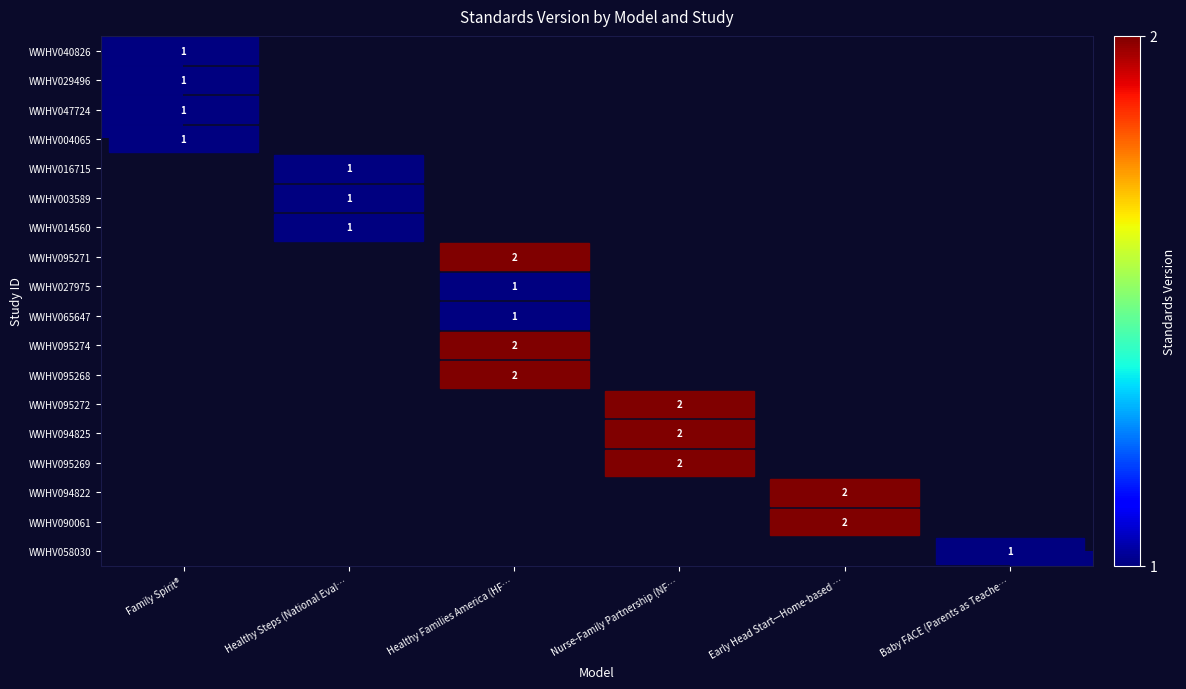

Count the number of data series in this chart.

18